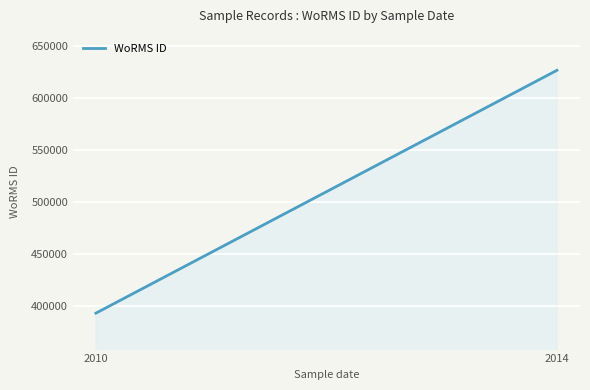

What is the maximum value shown in the chart?

626540.0